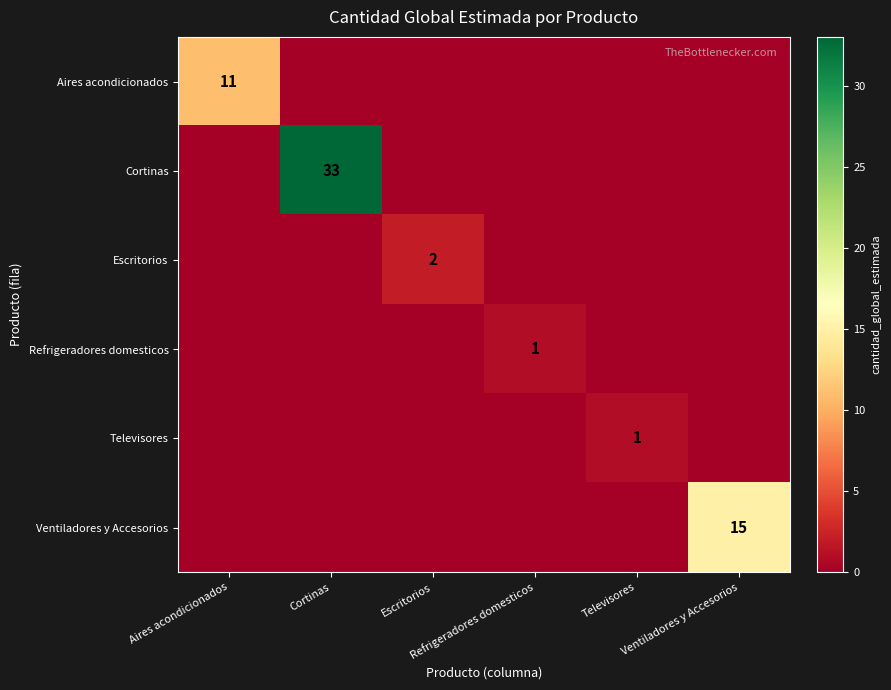

Count the Refrigeradores domesticos values in the range 0 to 1.

6